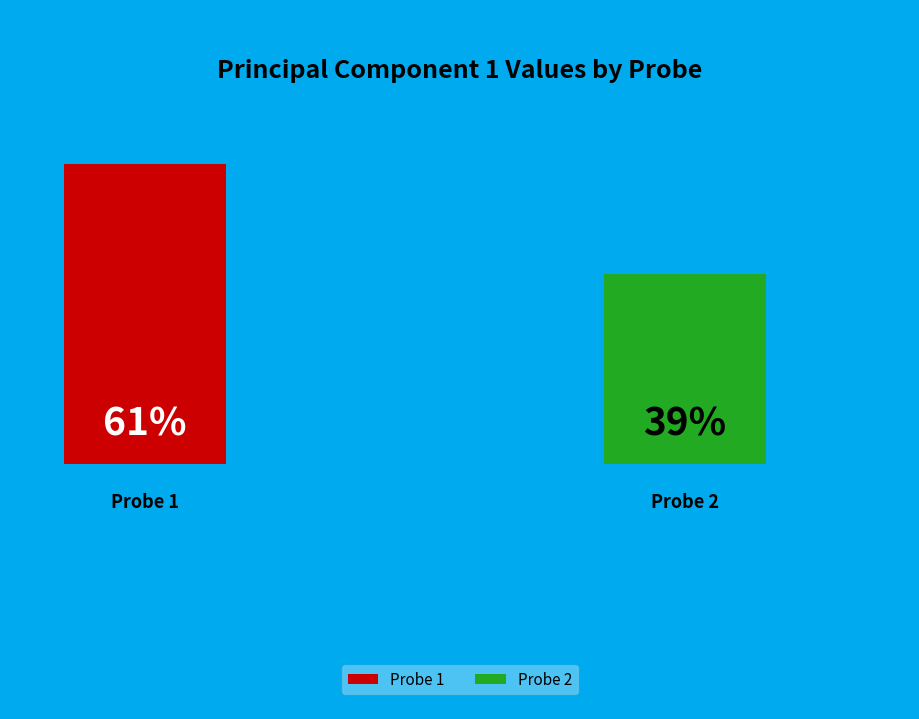

What is the largest slice in the pie chart?

Probe 1